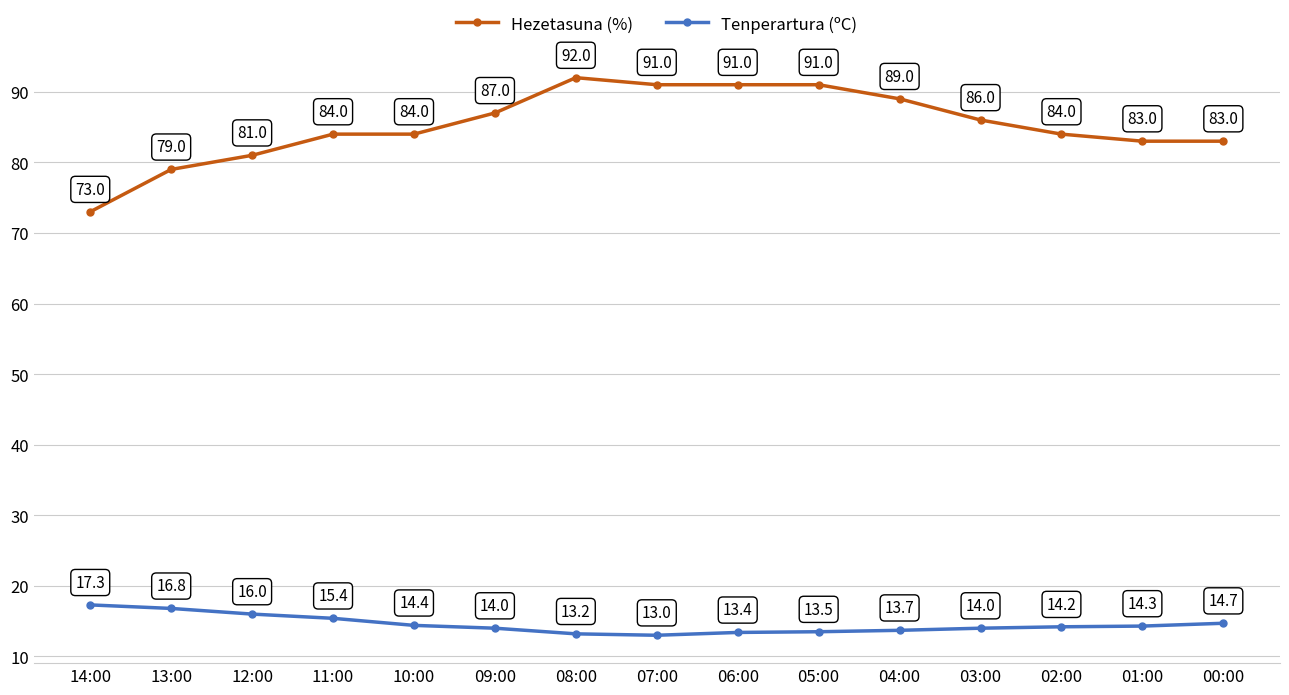

What is the difference between the highest and lowest values at 04:00?

75.3